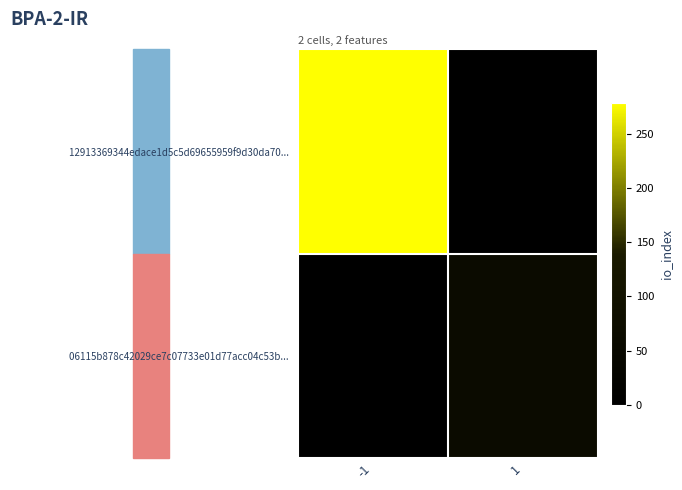

Which series has the largest total across all categories?

12913369344edace1d5c5d69655959f9d30da70...